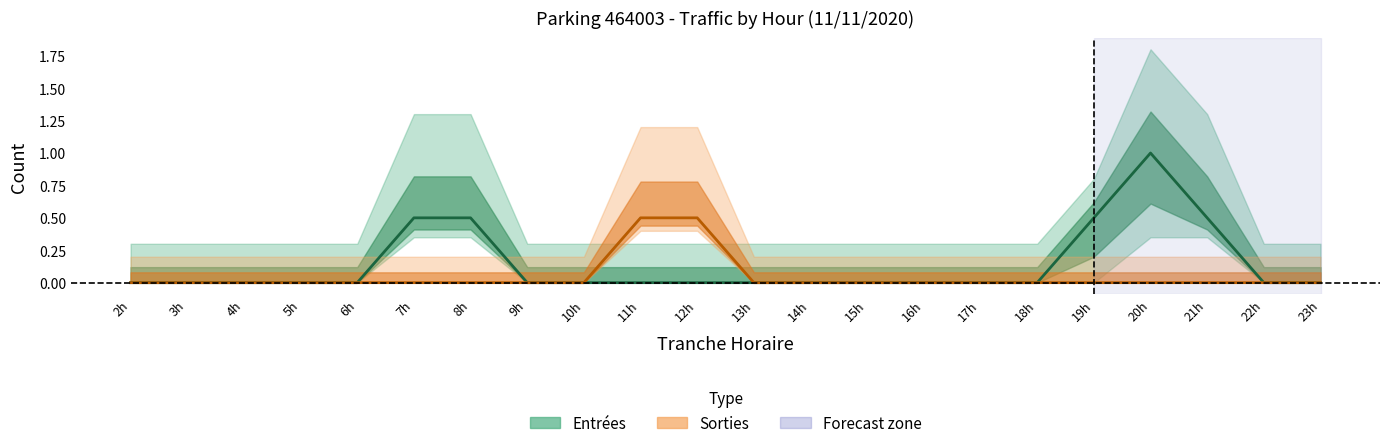

True or false: Entrées and Sorties cross at least once.

False